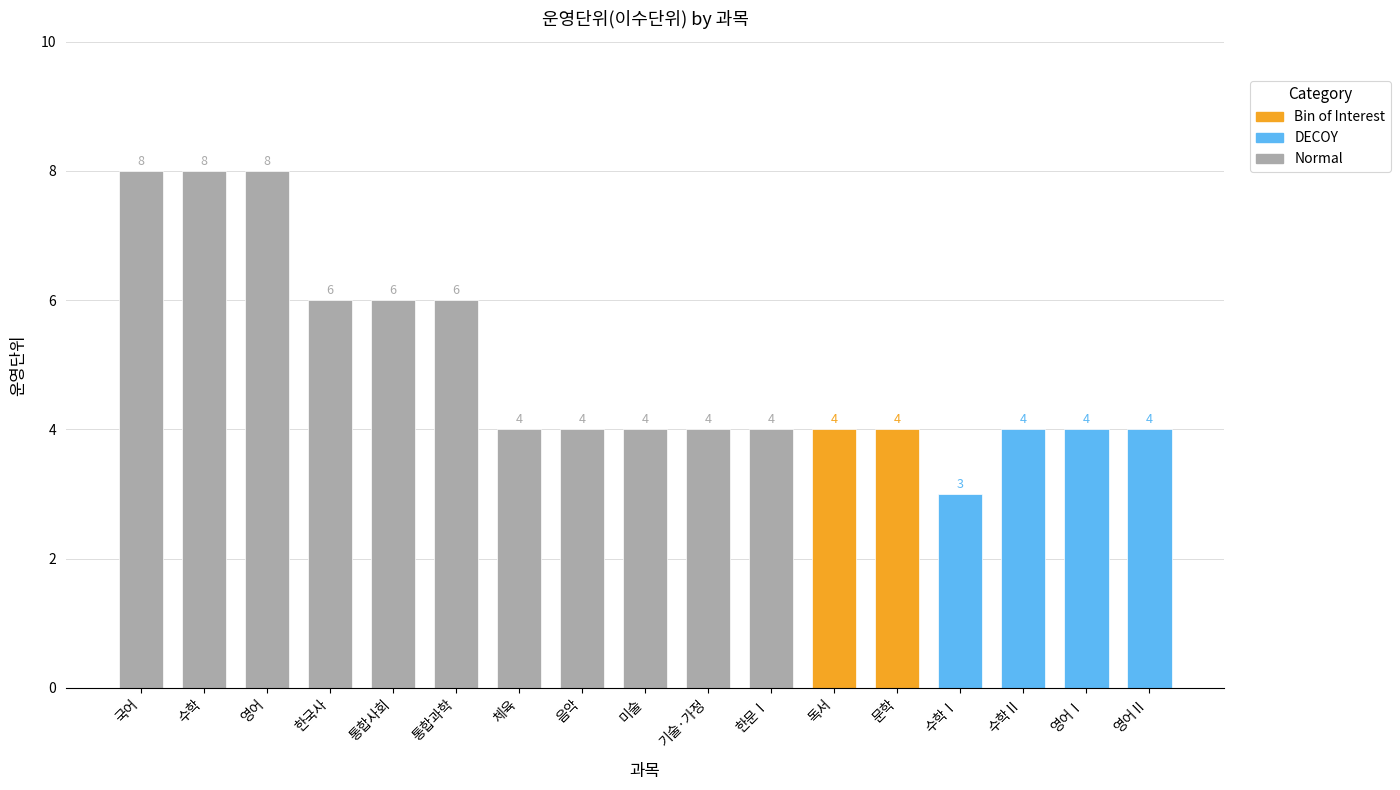

What is the label of the 15th bar from the left?

수학Ⅱ